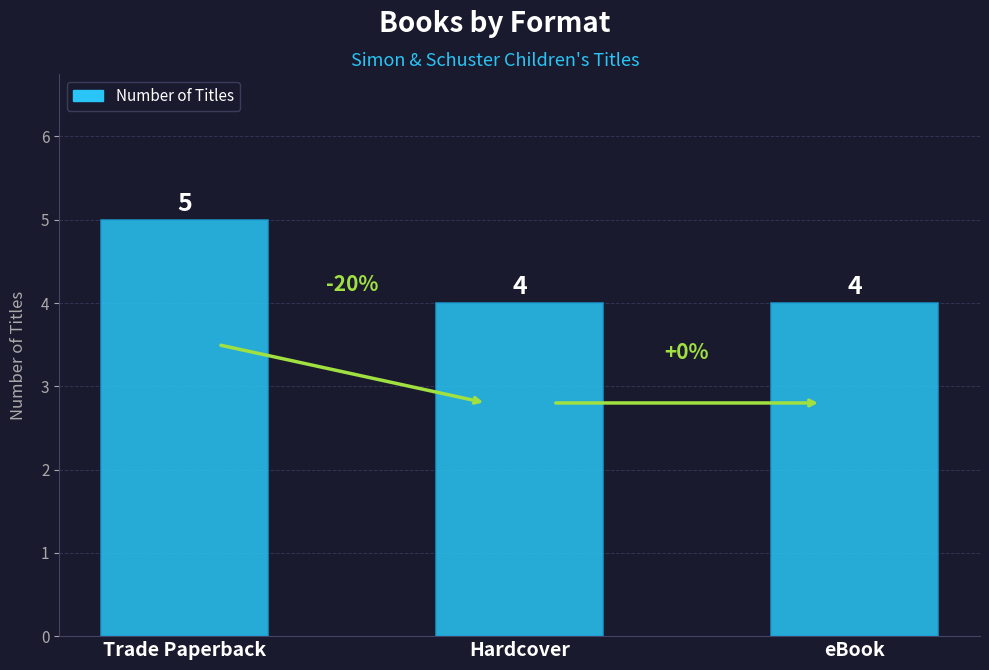

Count the values in the range 4 to 5.

3